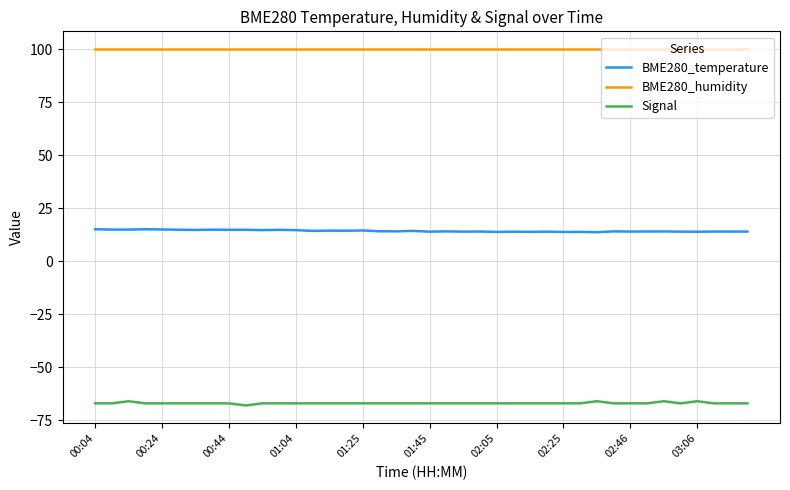

Rank the series by their maximum value, from highest to lowest.

BME280_humidity, BME280_temperature, Signal